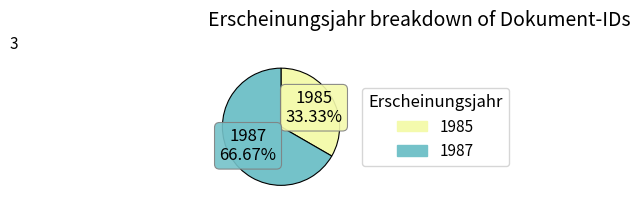

Does any single category account for the majority?

Yes